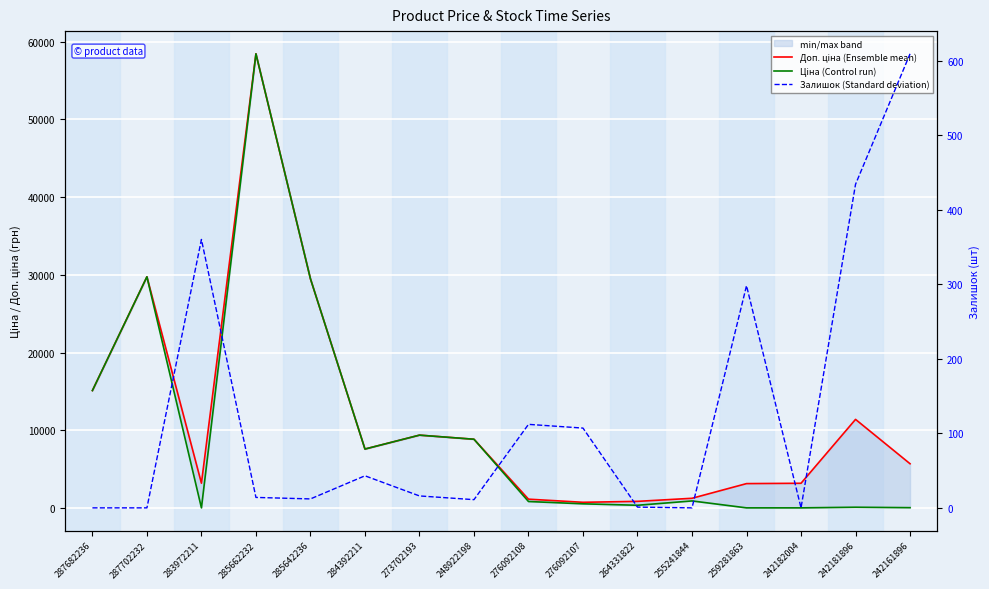

What is the spread (max minus min) of values at 242161896?

5647.9